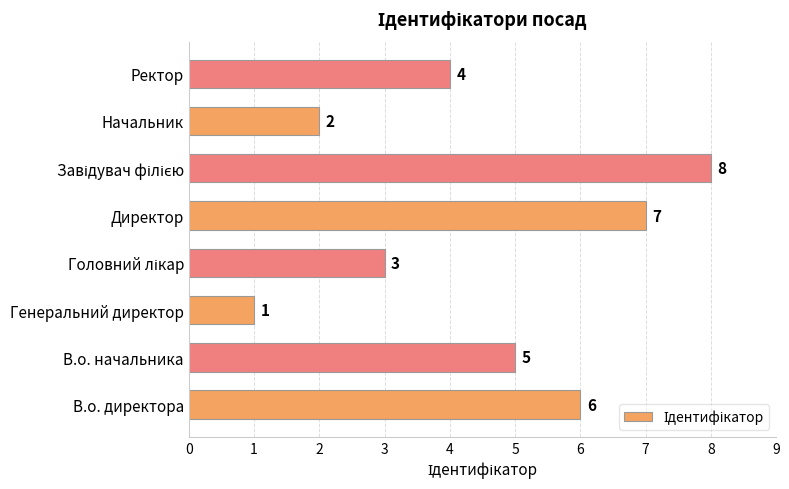

Count the number of categories in the chart.

8